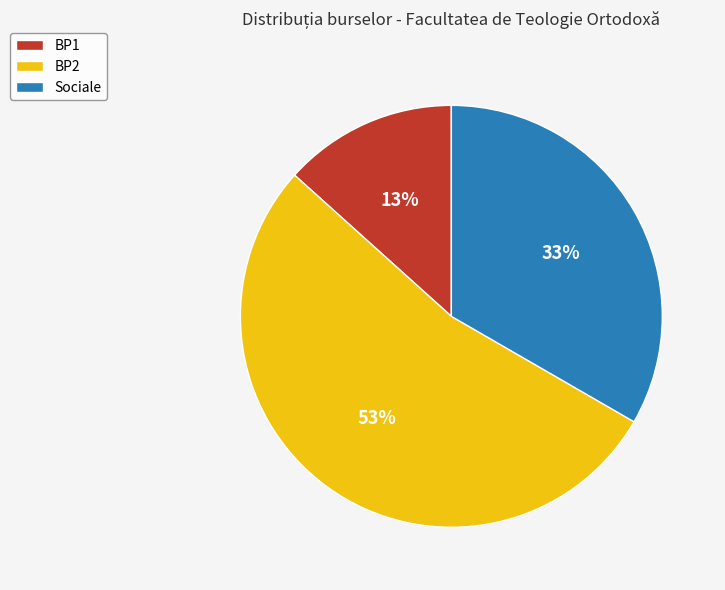

Which category has the biggest portion of the pie?

BP2